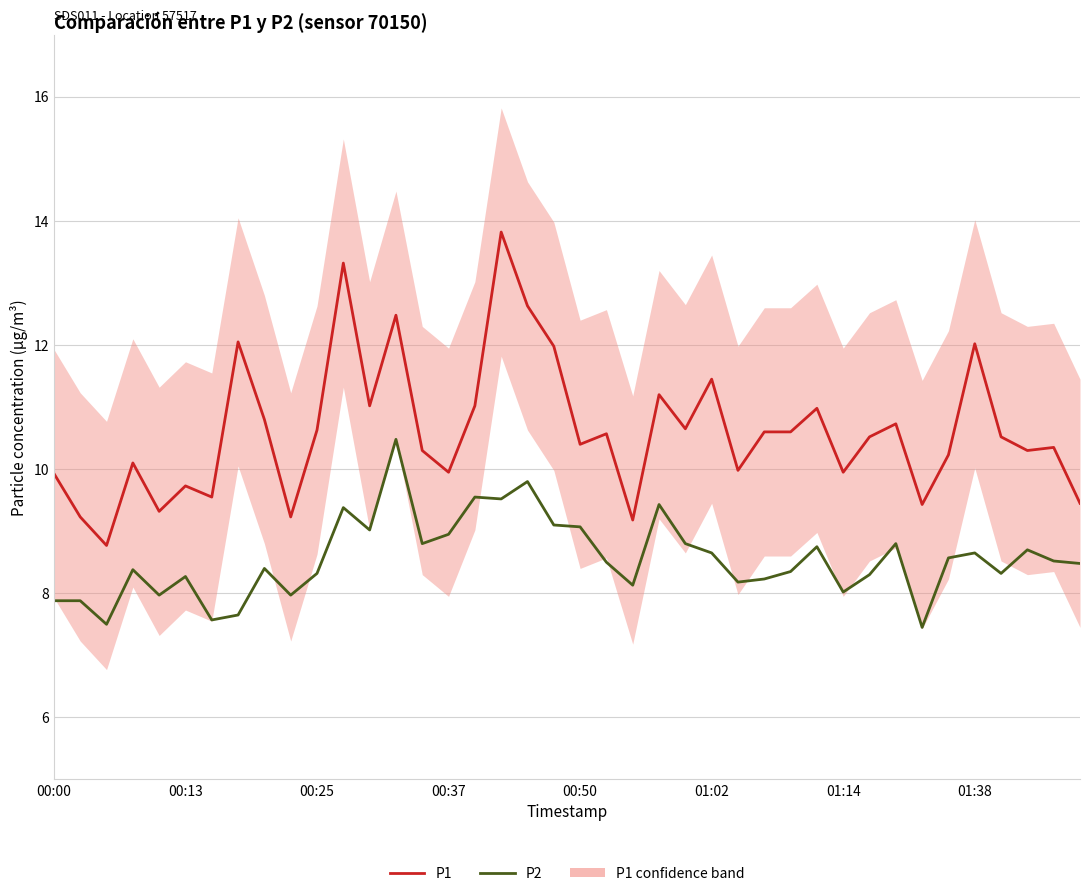

The value of P1 at 12 is 11.0. True or false?

True